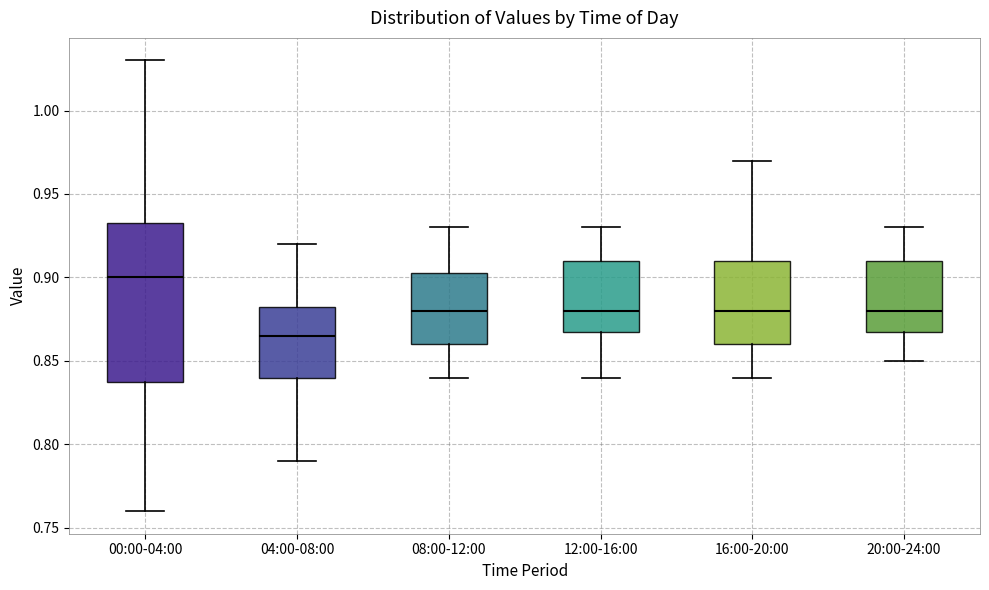

Where does the upper whisker of the box for 16:00-20:00 end on the y-axis? The values are not printed on the chart, so give them approximately, as read against the axis.

0.970